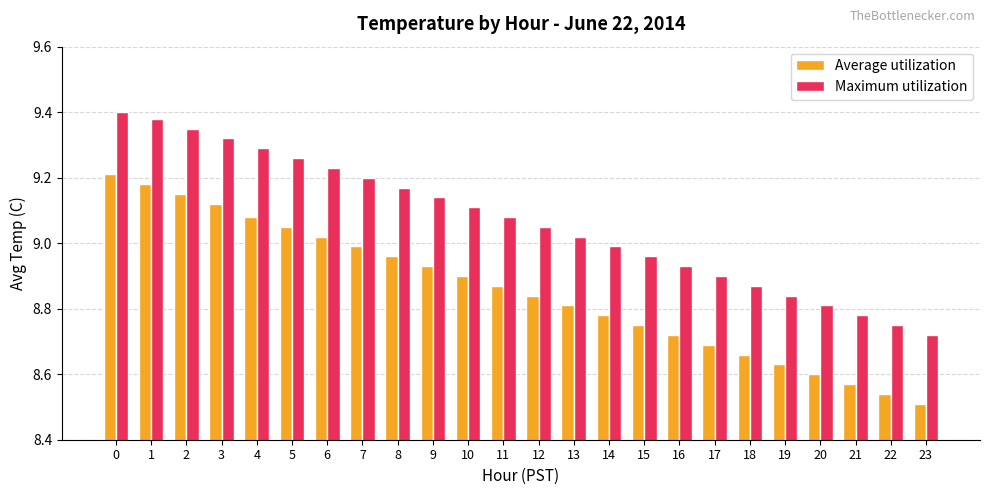

List the series in order of their overall mean, lowest first.

Average utilization, Maximum utilization